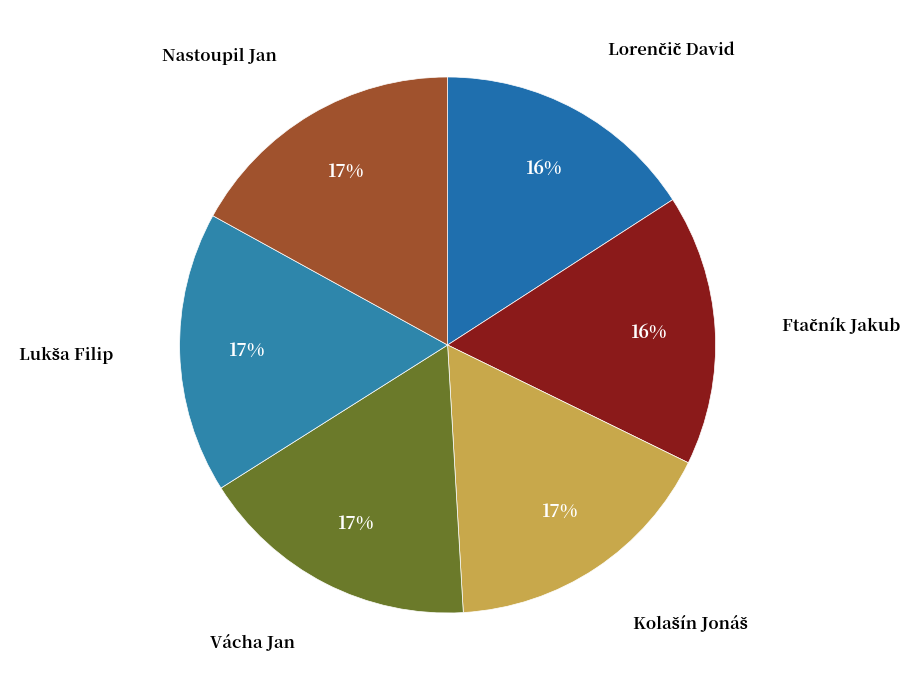

Which slice is the smallest?

Lorenčič David